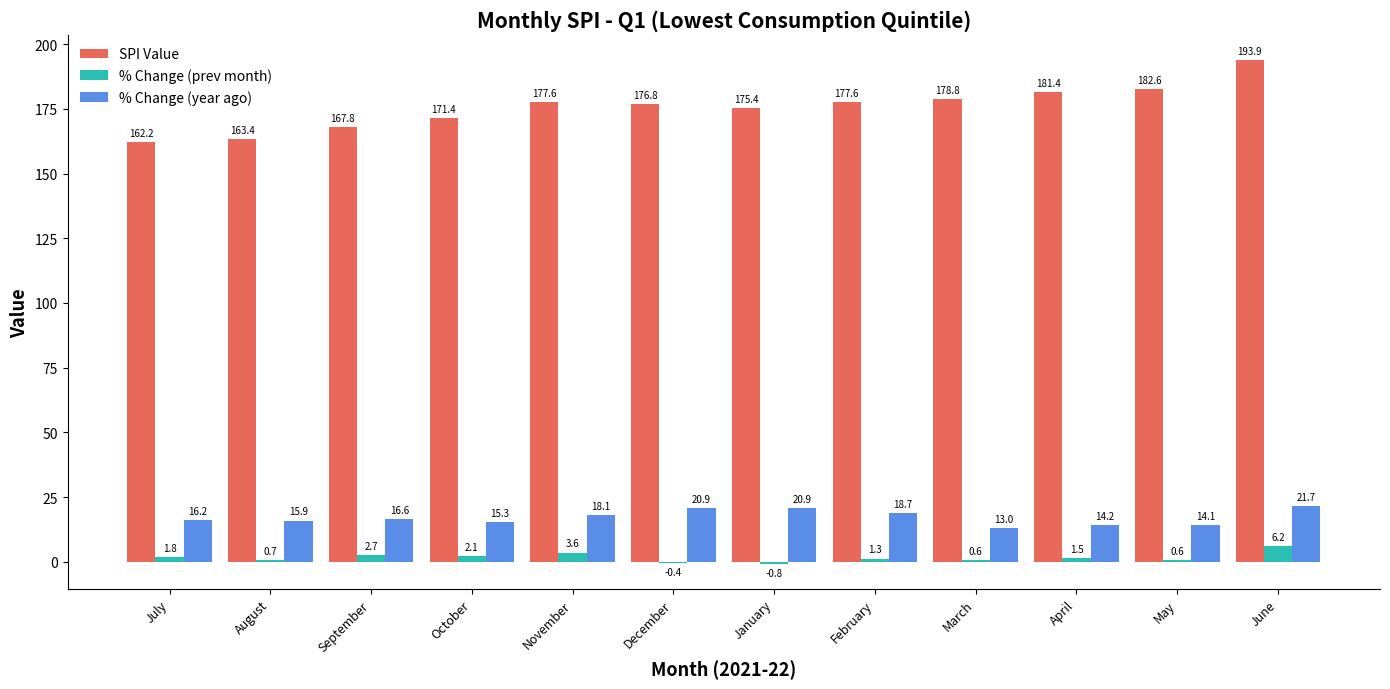

The SPI Value series shows 167.8 at September. True or false?

True